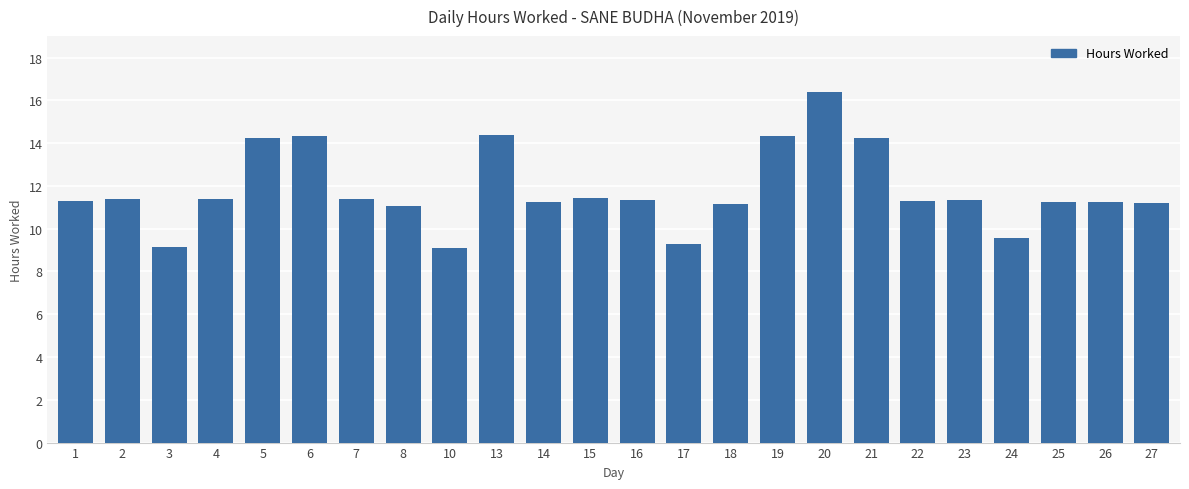

Approximately how many times larger is the value at 18 compared to 26?

1.0